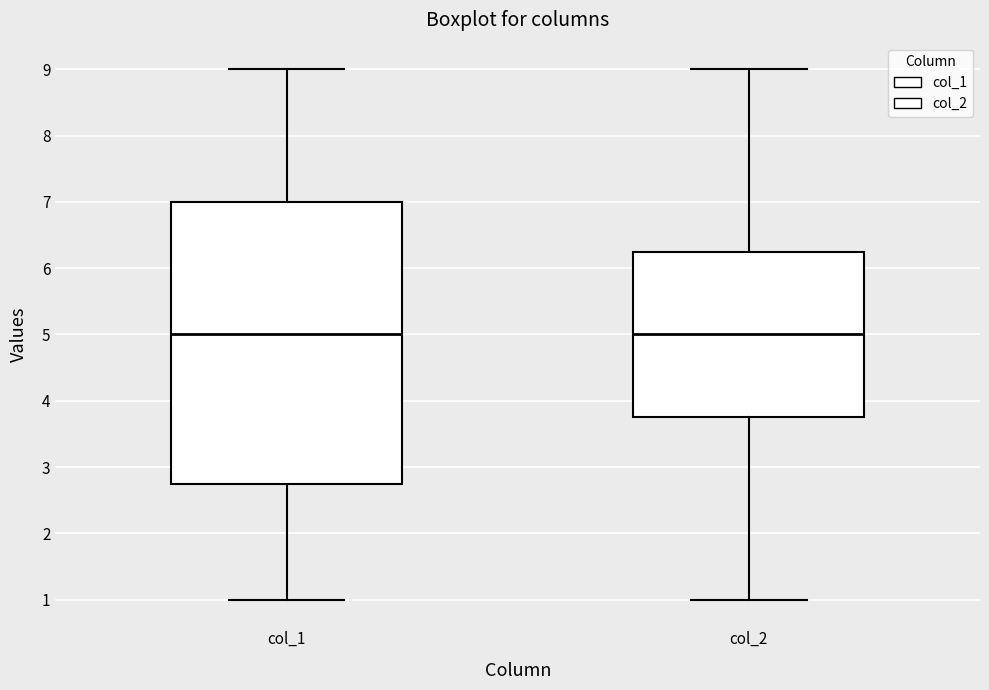

Reading left to right, read every box against the y-axis: the position of its median line, the range the box covers, and the ends of its whiskers. The values are not printed on the chart, so give them approximately, as read against the axis.

col_1: median 5.0, box 2.8 to 7.0, whiskers 1.0 to 9.0
col_2: median 5.0, box 3.8 to 6.3, whiskers 1.0 to 9.0